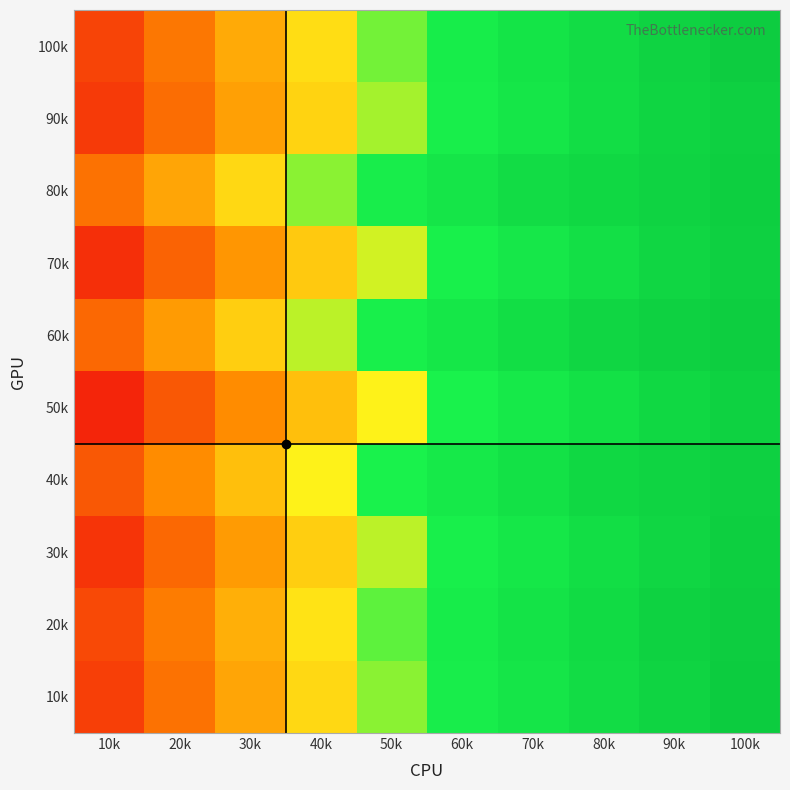

Reading left to right, list all the values displayed in this chart.

10k: 10k=10	20k=20	30k=30	40k=40	50k=50	60k=60	70k=70	80k=80	90k=90	100k=100
20k: 10k=12	20k=22	30k=32	40k=42	50k=52	60k=62	70k=72	80k=82	90k=92	100k=98
30k: 10k=8	20k=18	30k=28	40k=38	50k=48	60k=58	70k=68	80k=78	90k=88	100k=96
40k: 10k=15	20k=25	30k=35	40k=45	50k=55	60k=65	70k=75	80k=85	90k=90	100k=95
50k: 10k=5	20k=15	30k=25	40k=35	50k=45	60k=55	70k=65	80k=75	90k=85	100k=92
60k: 10k=18	20k=28	30k=38	40k=48	50k=58	60k=68	70k=78	80k=88	90k=93	100k=97
70k: 10k=7	20k=17	30k=27	40k=37	50k=47	60k=57	70k=67	80k=77	90k=87	100k=94
80k: 10k=20	20k=30	30k=40	40k=50	50k=60	60k=70	70k=80	80k=85	90k=91	100k=96
90k: 10k=9	20k=19	30k=29	40k=39	50k=49	60k=59	70k=69	80k=79	90k=89	100k=95
100k: 10k=11	20k=21	30k=31	40k=41	50k=51	60k=61	70k=71	80k=81	90k=91	100k=99